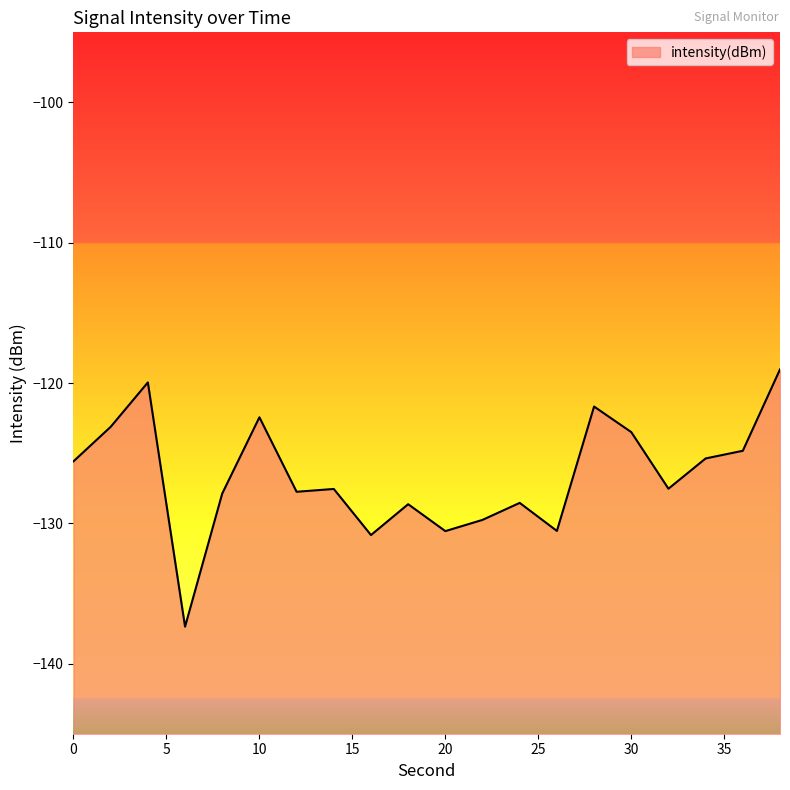

What is the sum of all values?

-2532.5